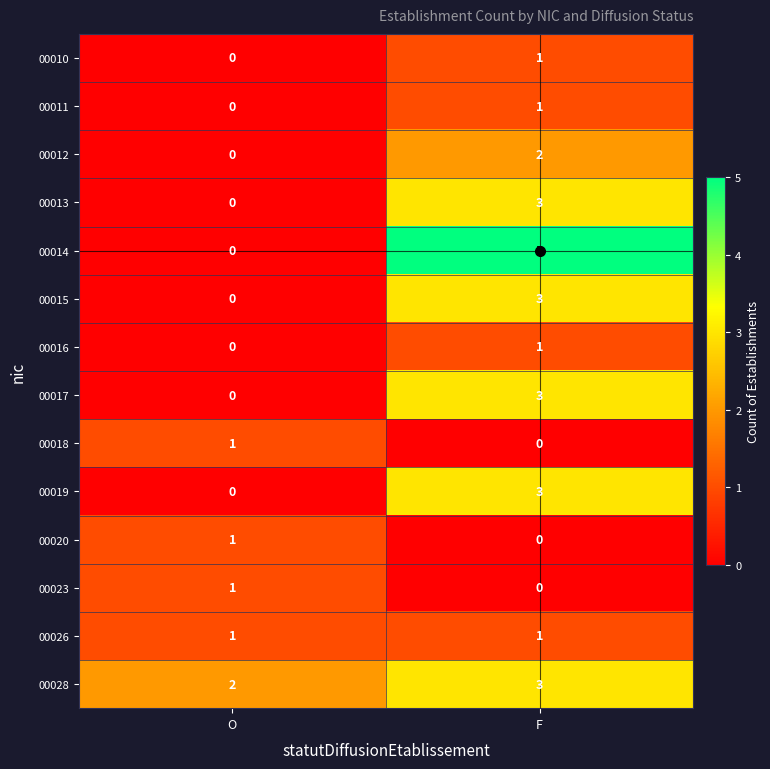

True or false: 00010 has a value of 0 at F.

False